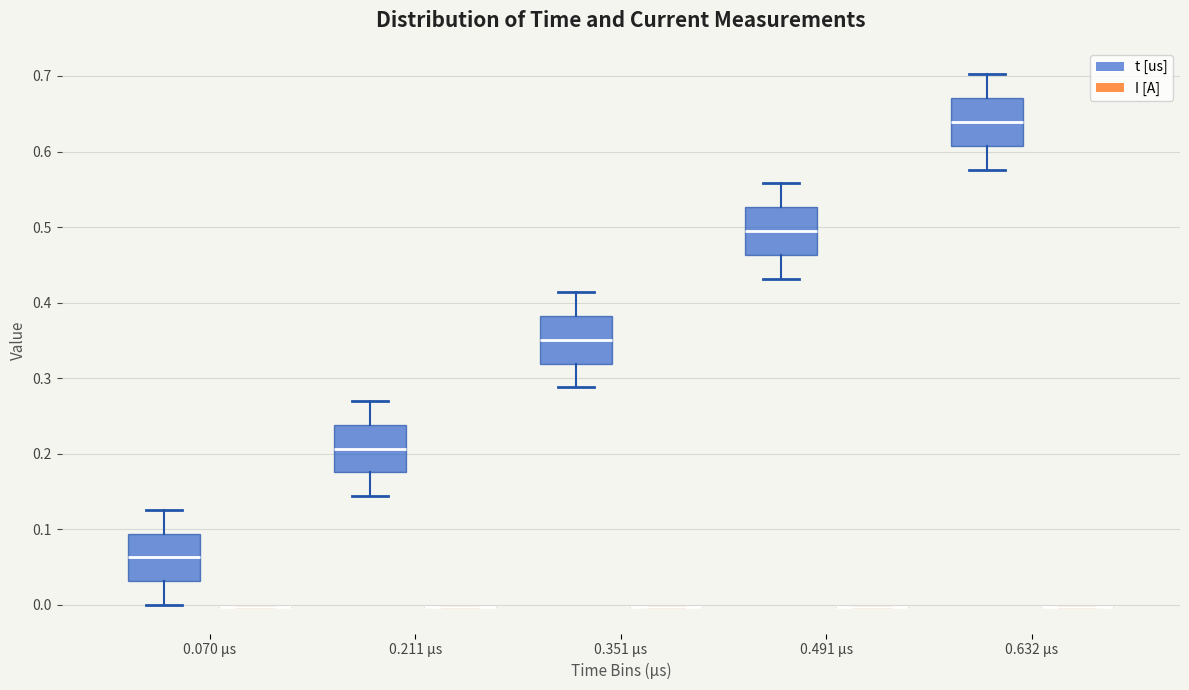

Reading left to right, read every box against the y-axis: the position of its median line, the range the box covers, and the ends of its whiskers. The values are not printed on the chart, so give them approximately, as read against the axis.

0.070 µs (t [us]): median 0.06, box 0.03 to 0.09, whiskers 0.00 to 0.13
0.070 µs (I [A]): box collapsed to a line at 0.00, whiskers 0.00 to 0.00
0.211 µs (t [us]): median 0.21, box 0.18 to 0.24, whiskers 0.14 to 0.27
0.211 µs (I [A]): box collapsed to a line at 0.00, whiskers 0.00 to 0.00
0.351 µs (t [us]): median 0.35, box 0.32 to 0.38, whiskers 0.29 to 0.41
0.351 µs (I [A]): box collapsed to a line at 0.00, whiskers 0.00 to 0.00
0.491 µs (t [us]): median 0.50, box 0.46 to 0.53, whiskers 0.43 to 0.56
0.491 µs (I [A]): box collapsed to a line at 0.00, whiskers 0.00 to 0.00
0.632 µs (t [us]): median 0.64, box 0.61 to 0.67, whiskers 0.58 to 0.70
0.632 µs (I [A]): box collapsed to a line at 0.00, whiskers 0.00 to 0.00